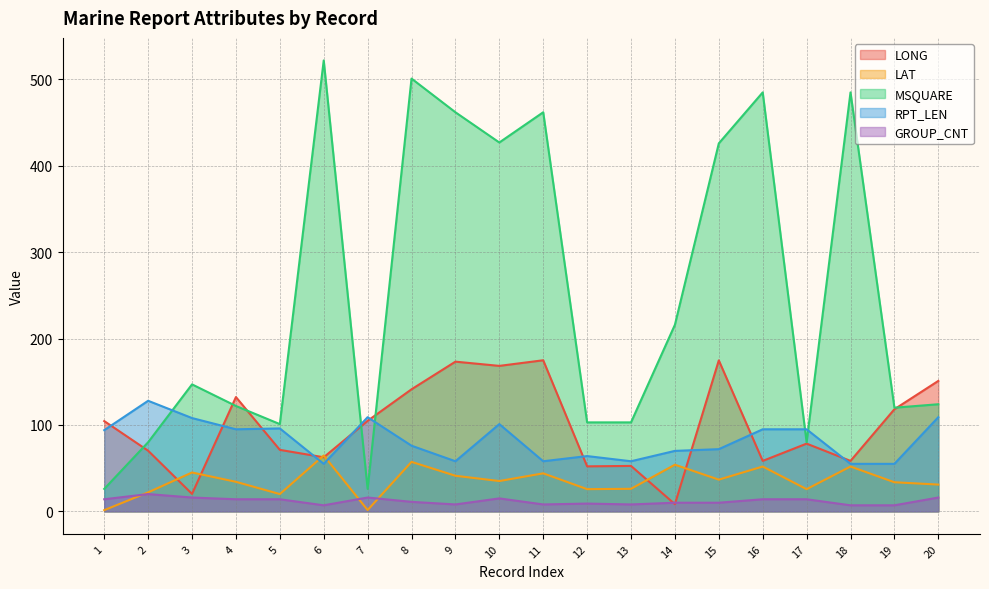

Reading right to left, extract all data points from this chart.

LONG: 20=151.0	19=118.2	18=58.4	17=78.4	16=58.4	15=174.8	14=8.3	13=52.6	12=52.1	11=174.9	10=168.4	9=173.3	8=141.3	7=104.8	6=62.6	5=71.2	4=132.3	3=20.2	2=70.2	1=104.5
LAT: 20=31.0	19=33.7	18=51.9	17=25.7	16=51.9	15=36.7	14=54.0	13=26.1	12=25.7	11=44.0	10=35.1	9=41.2	8=57.3	7=1.5	6=64.7	5=20.0	4=34.2	3=45.0	2=22.0	1=1.4
MSQUARE: 20=124.0	19=120.0	18=485.0	17=80.0	16=485.0	15=426.0	14=216.0	13=103.0	12=103.0	11=462.0	10=427.0	9=462.0	8=501.0	7=26.0	6=522.0	5=101.0	4=122.0	3=147.0	2=80.0	1=26.0
RPT_LEN: 20=109.0	19=55.0	18=55.0	17=95.0	16=95.0	15=72.0	14=70.0	13=58.0	12=64.0	11=58.0	10=101.0	9=58.0	8=76.0	7=109.0	6=55.0	5=96.0	4=95.0	3=108.0	2=128.0	1=94.0
GROUP_CNT: 20=16.0	19=7.0	18=7.0	17=14.0	16=14.0	15=10.0	14=10.0	13=8.0	12=9.0	11=8.0	10=15.0	9=8.0	8=11.0	7=16.0	6=7.0	5=14.0	4=14.0	3=16.0	2=20.0	1=14.0